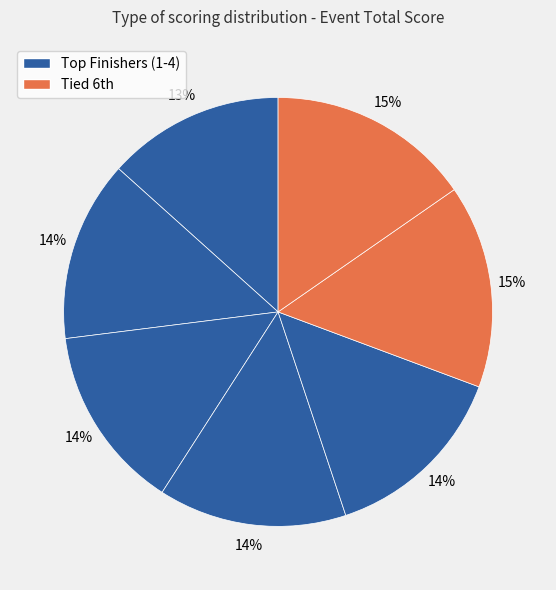

To the nearest percent, what is the average slice percentage?

14%